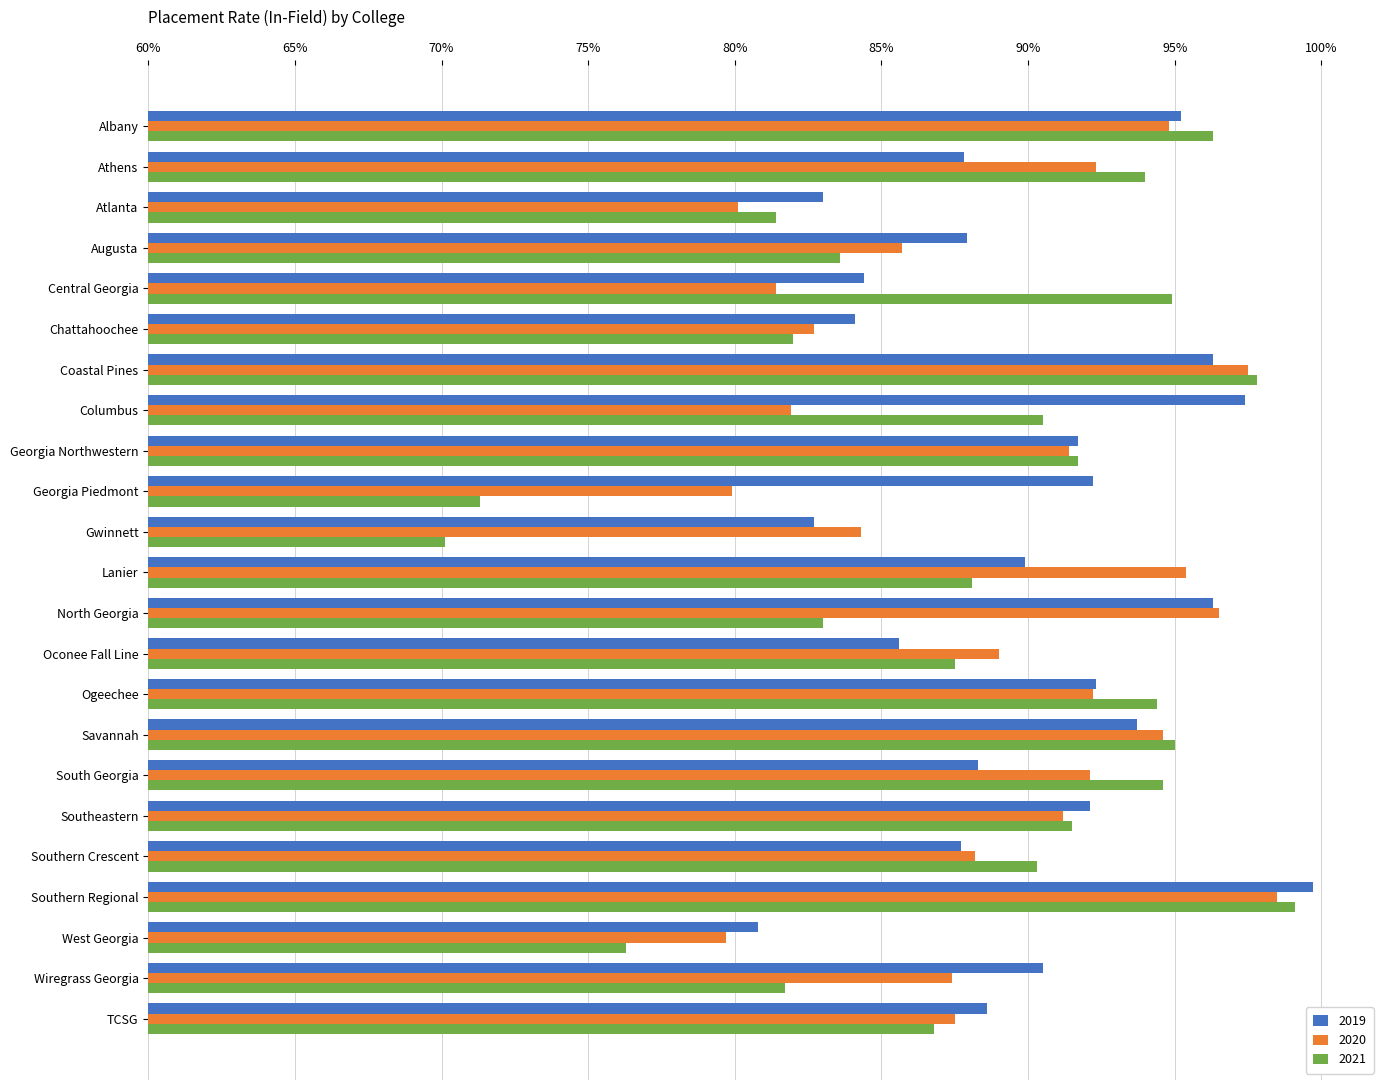

What are all the series names shown in the legend?

2019, 2020, 2021